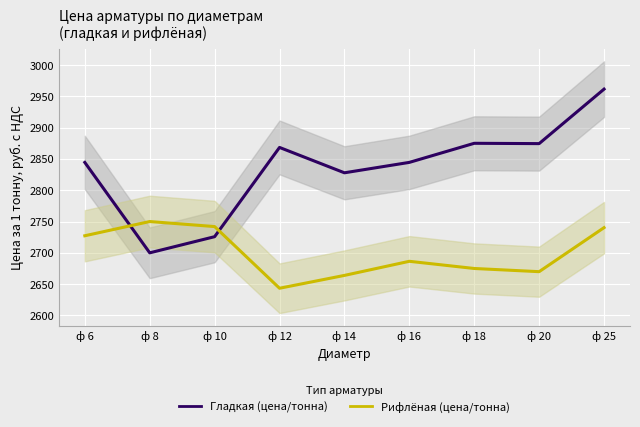

Where do Гладкая (цена/тонна) and Рифлёная (цена/тонна) first cross each other?

ф 6 and ф 8